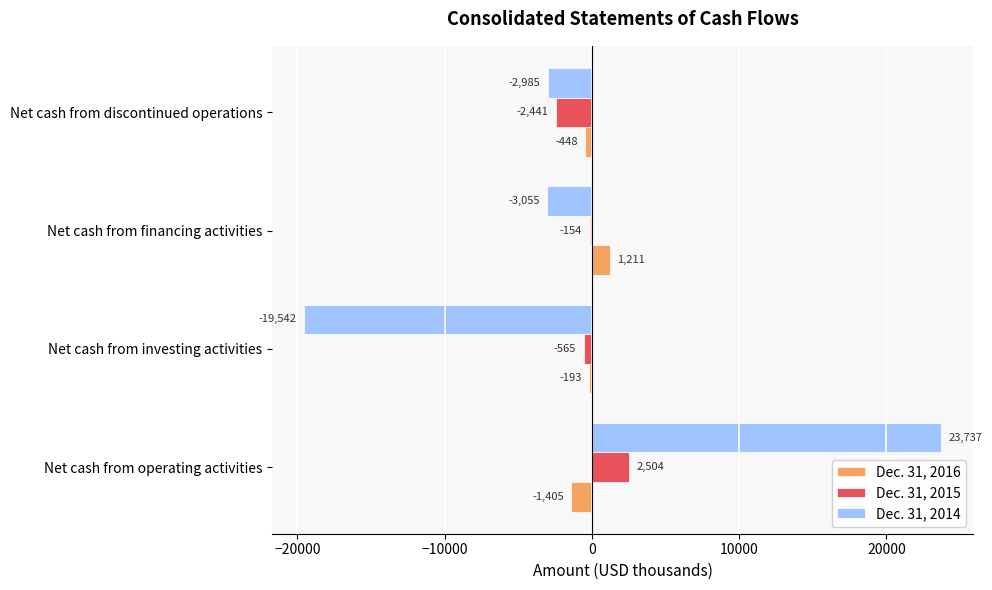

How many distinct data groups are displayed?

3